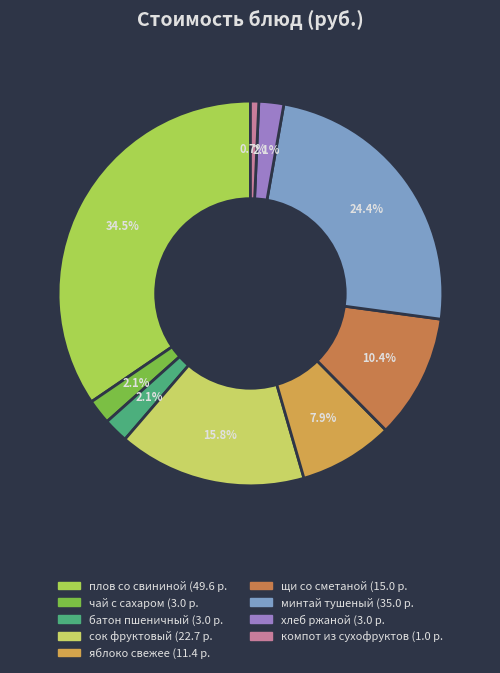

How many slices are in this pie chart?

9